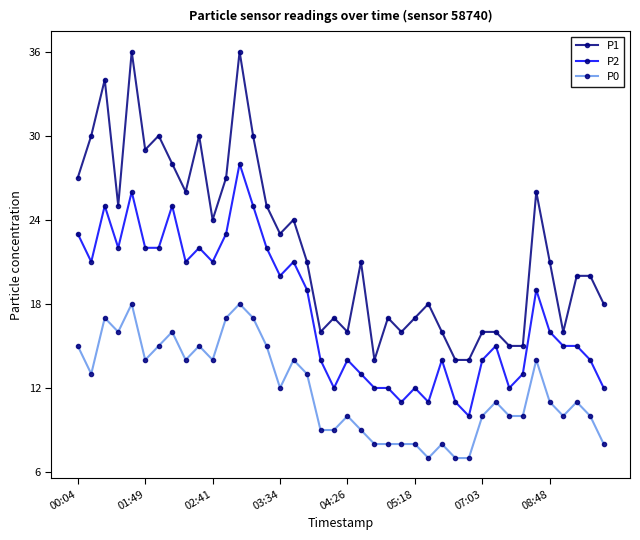

List the series in order of their overall mean, highest first.

P1, P2, P0